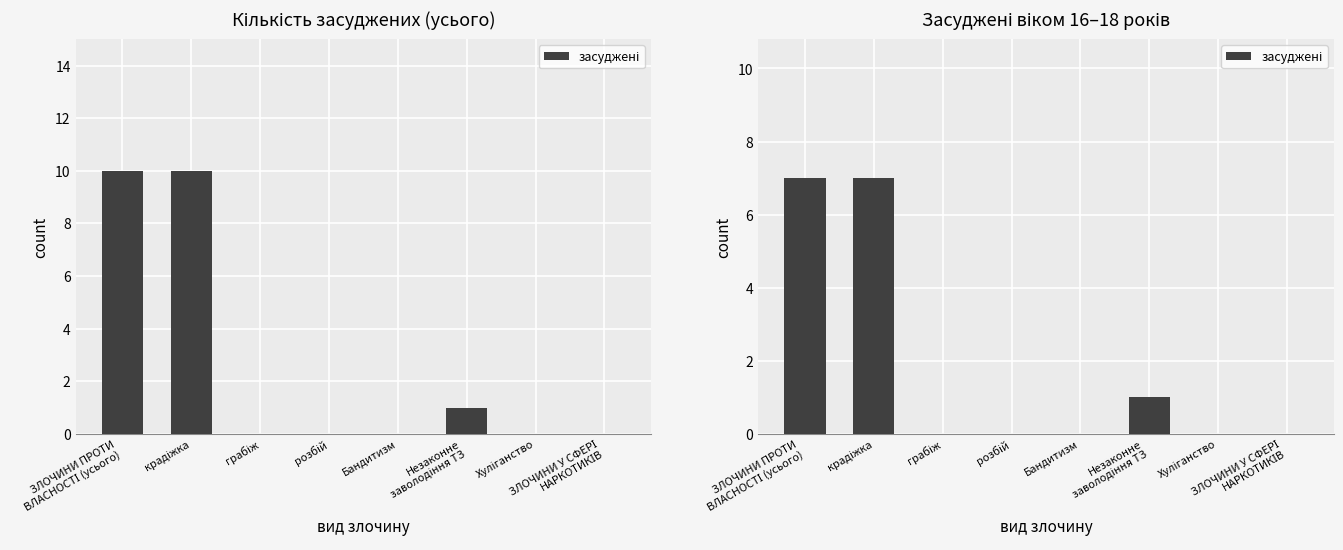

The value at ЗЛОЧИНИ У СФЕРІ
НАРКОТИКІВ is -3. True or false?

False